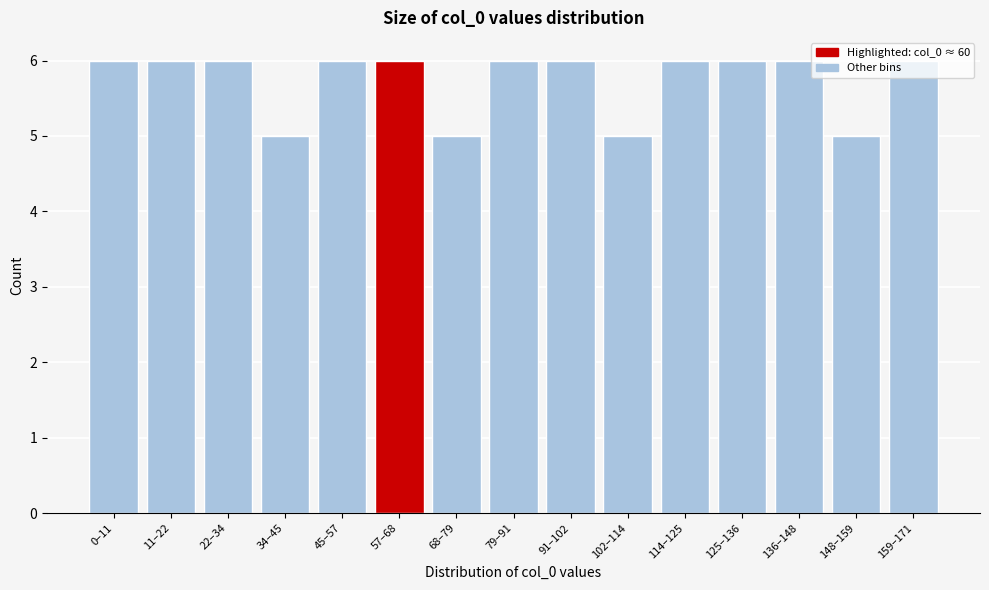

True or false: the data shows 10 at 0–11.

False